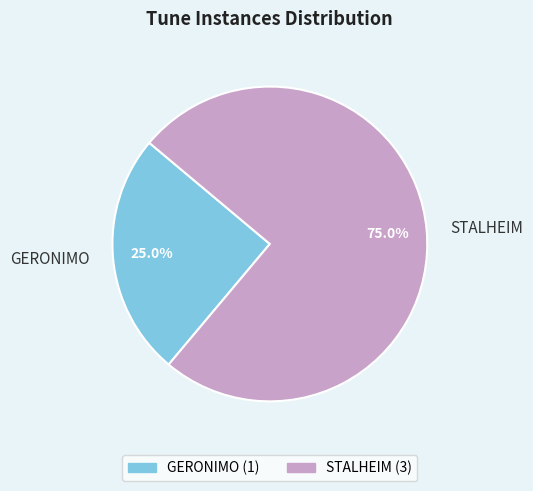

Combined, do GERONIMO and STALHEIM account for over 50%?

Yes